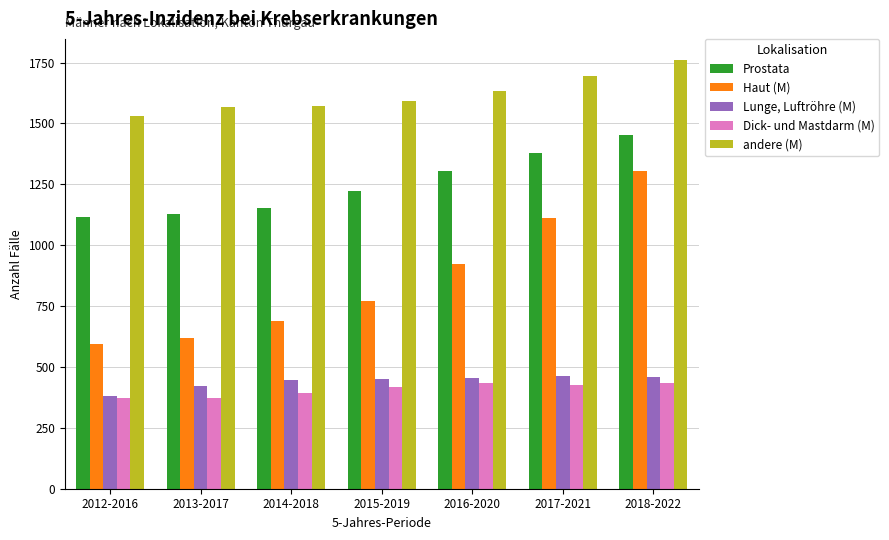

At which category is the sum across all series the highest?

2018-2022